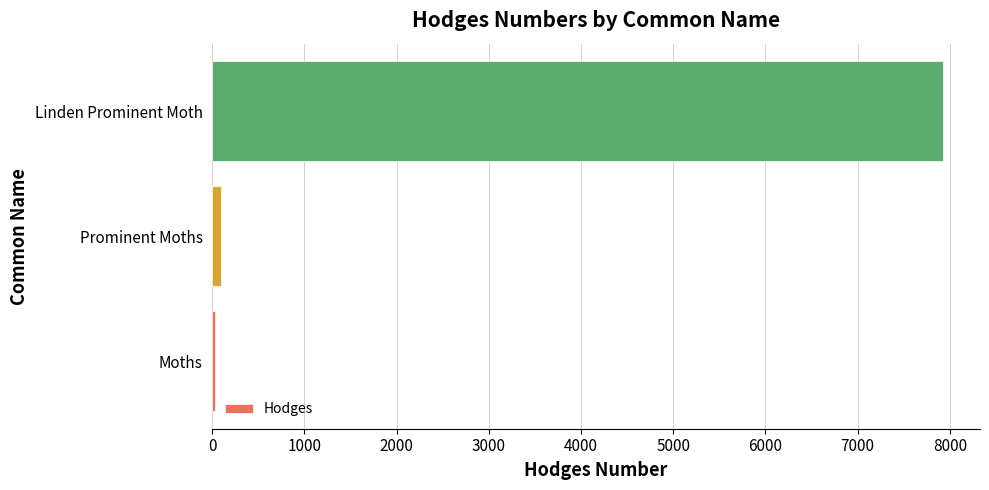

What is the average value?

2684.0